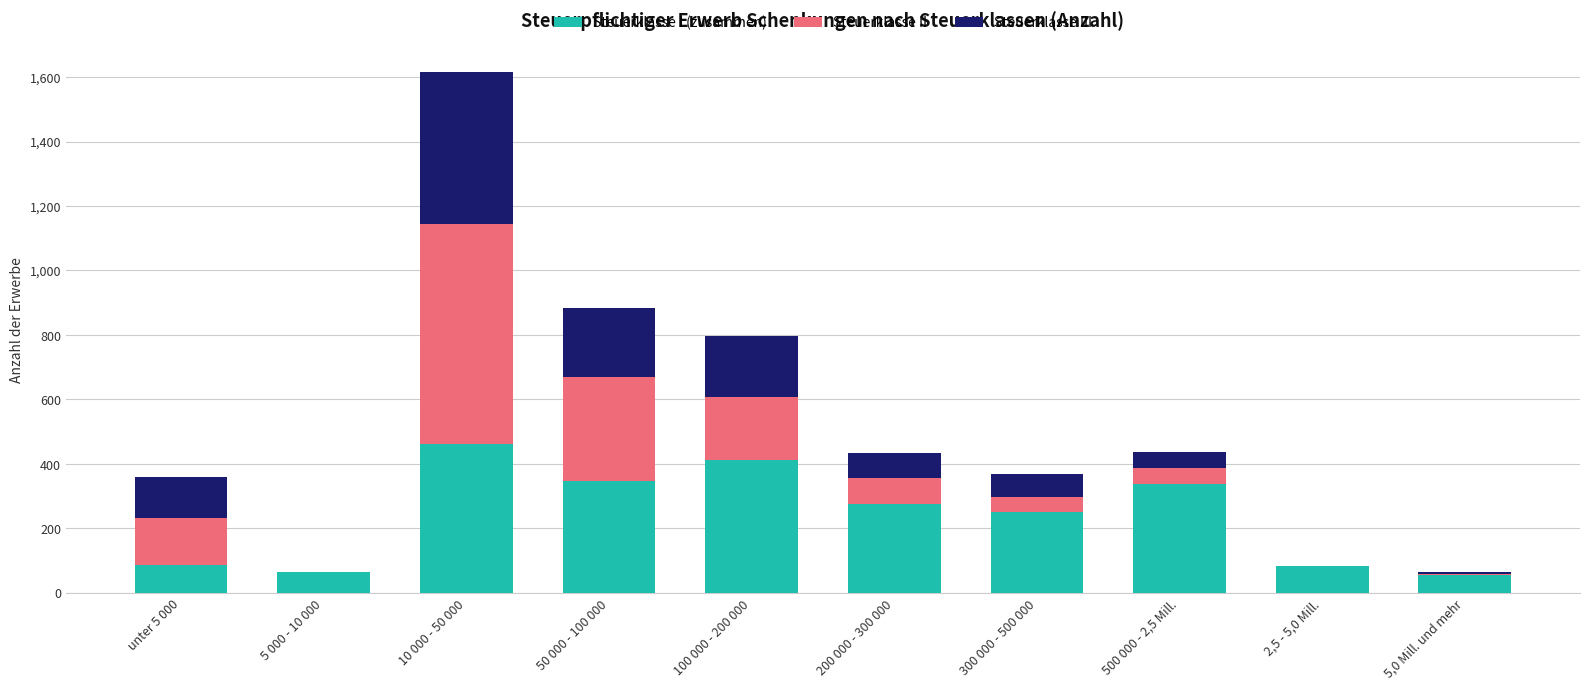

What are all the series names shown in the legend?

Steuerklasse I (zusammen), Steuerklasse II, Steuerklasse III